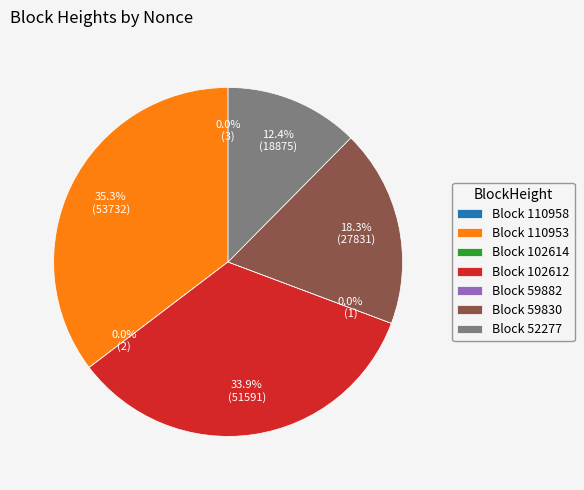

What portion of the pie excludes Block 59830?

81.7%